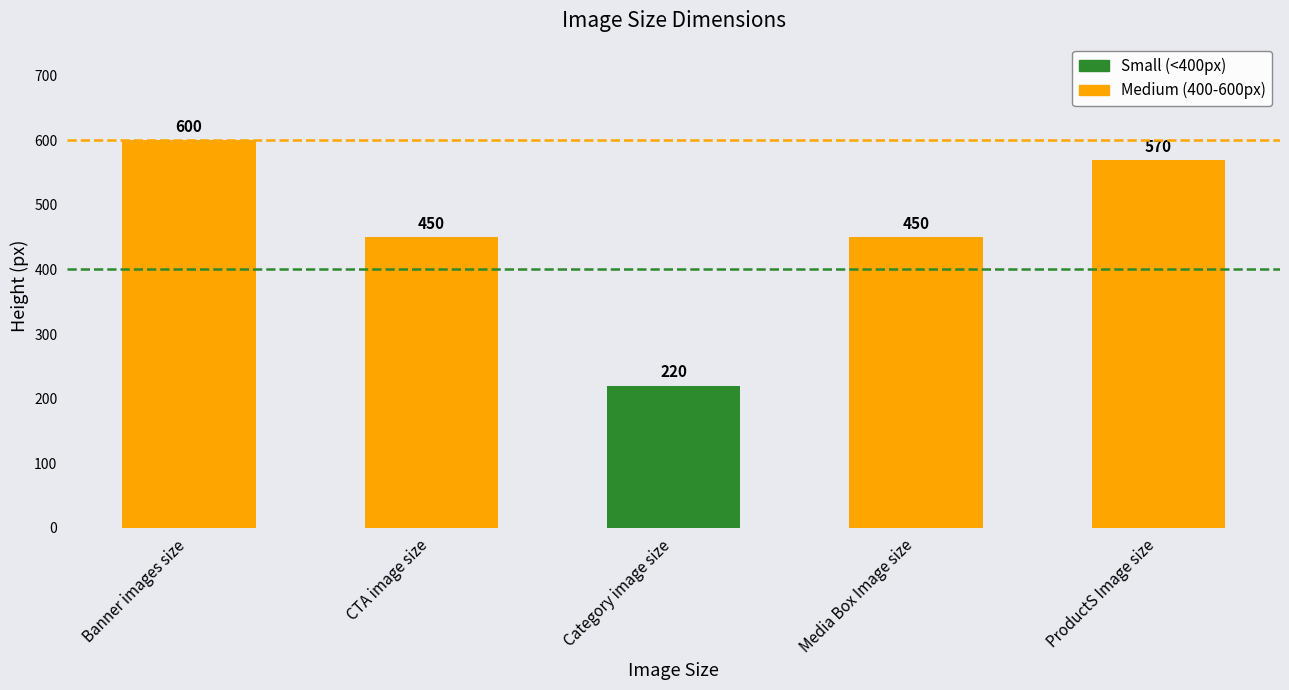

True or false: the data shows 772 at ProductS Image size.

False